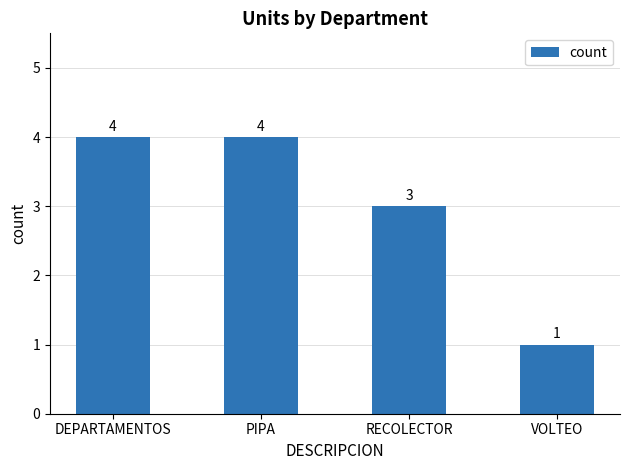

What position from the left is DEPARTAMENTOS?

1